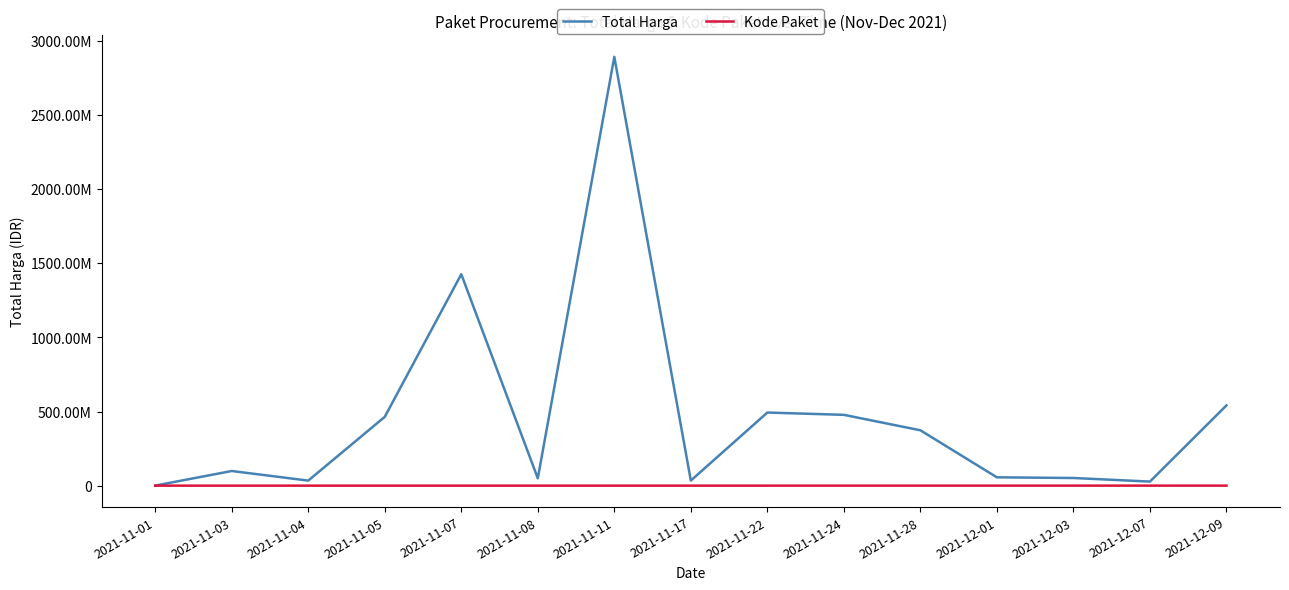

Reading left to right, what are all the values shown in this chart?

Total Harga: 2021-11-01=333600	2021-11-03=98772570	2021-11-04=34000000	2021-11-05=464002100	2021-11-07=1425867900	2021-11-08=49730040	2021-11-11=2892122000	2021-11-17=34292000	2021-11-22=493000000	2021-11-24=477600000	2021-11-28=373404000	2021-12-01=56152800	2021-12-03=51601000	2021-12-07=27412000	2021-12-09=541071000
Kode Paket: 2021-11-01=464	2021-11-03=5449	2021-11-04=8530	2021-11-05=13652	2021-11-07=16823	2021-11-08=17509	2021-11-11=28271	2021-11-17=40112	2021-11-22=55826	2021-11-24=70453	2021-11-28=91101	2021-12-01=103541	2021-12-03=117783	2021-12-07=128516	2021-12-09=139817